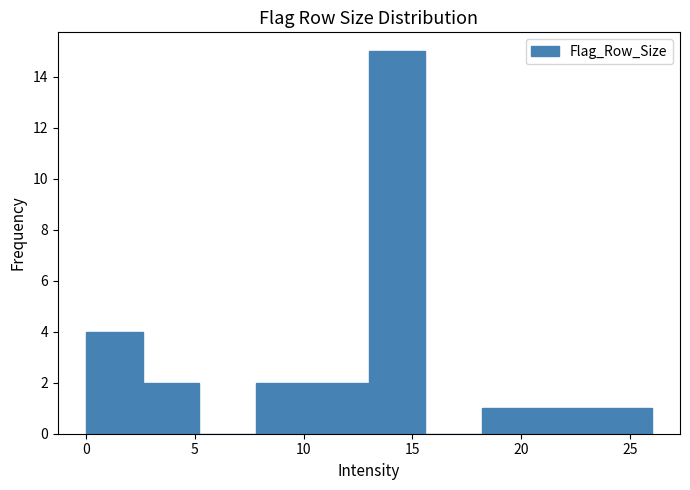

Reading left to right, list every bar in this chart as the range it spans on the x-axis followed by its height. Neither the bar edges nor the heights are printed on the chart, so give them approximately, as read against the axes.

0.0 to 2.6: 4
2.6 to 5.2: 2
5.2 to 7.8: 0
7.8 to 10.4: 2
10.4 to 13.0: 2
13.0 to 15.6: 15
15.6 to 18.2: 0
18.2 to 20.8: 1
20.8 to 23.4: 1
23.4 to 26.0: 1